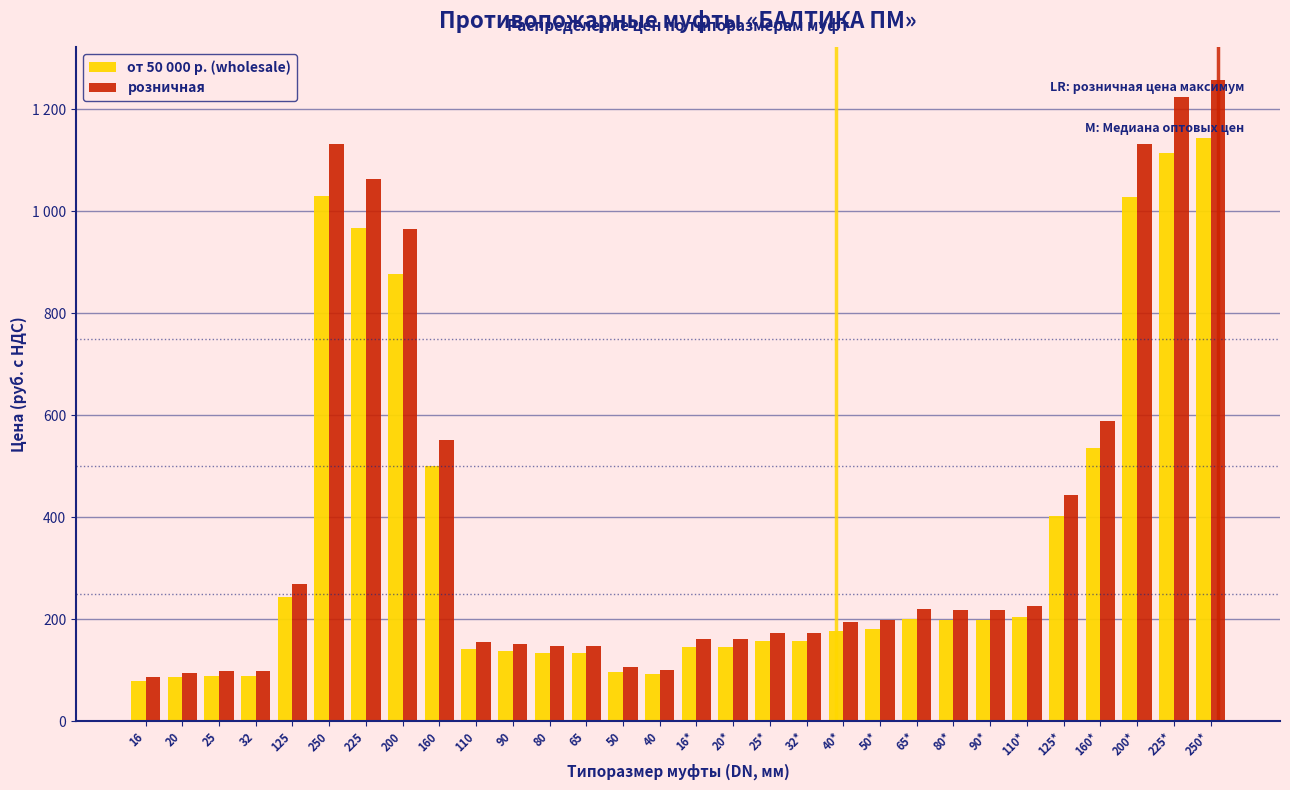

Are the bars grouped side by side (vs. stacked)?

Yes